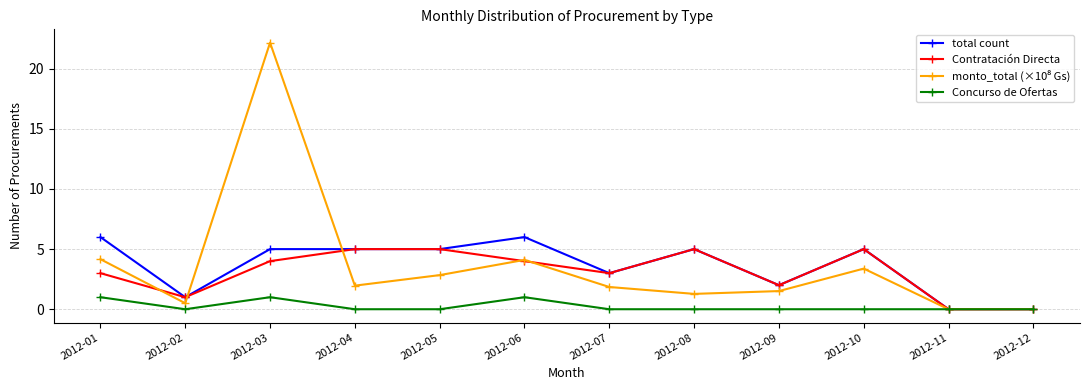

True or false: total count has a value of 2.0 at 2012-06.

False